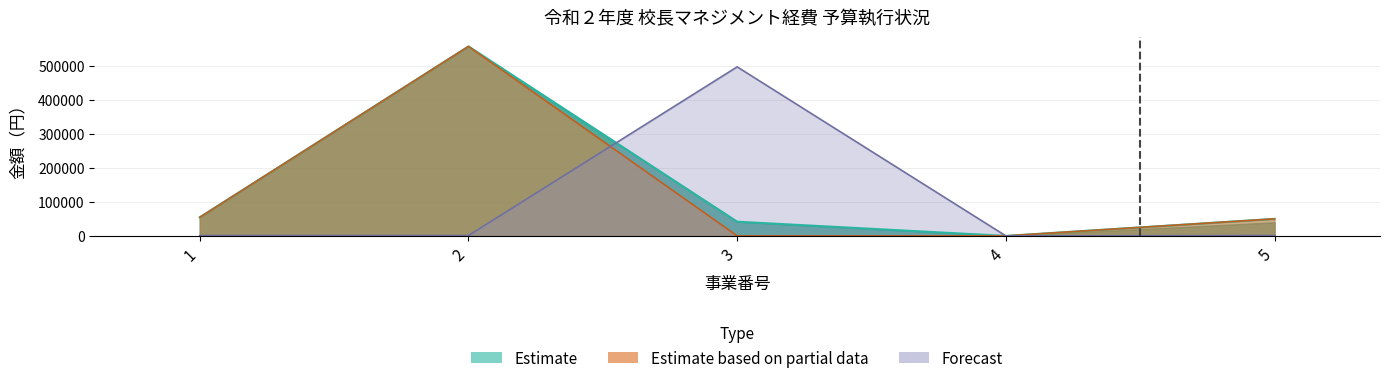

How many values in 予定小計 are above zero?

4